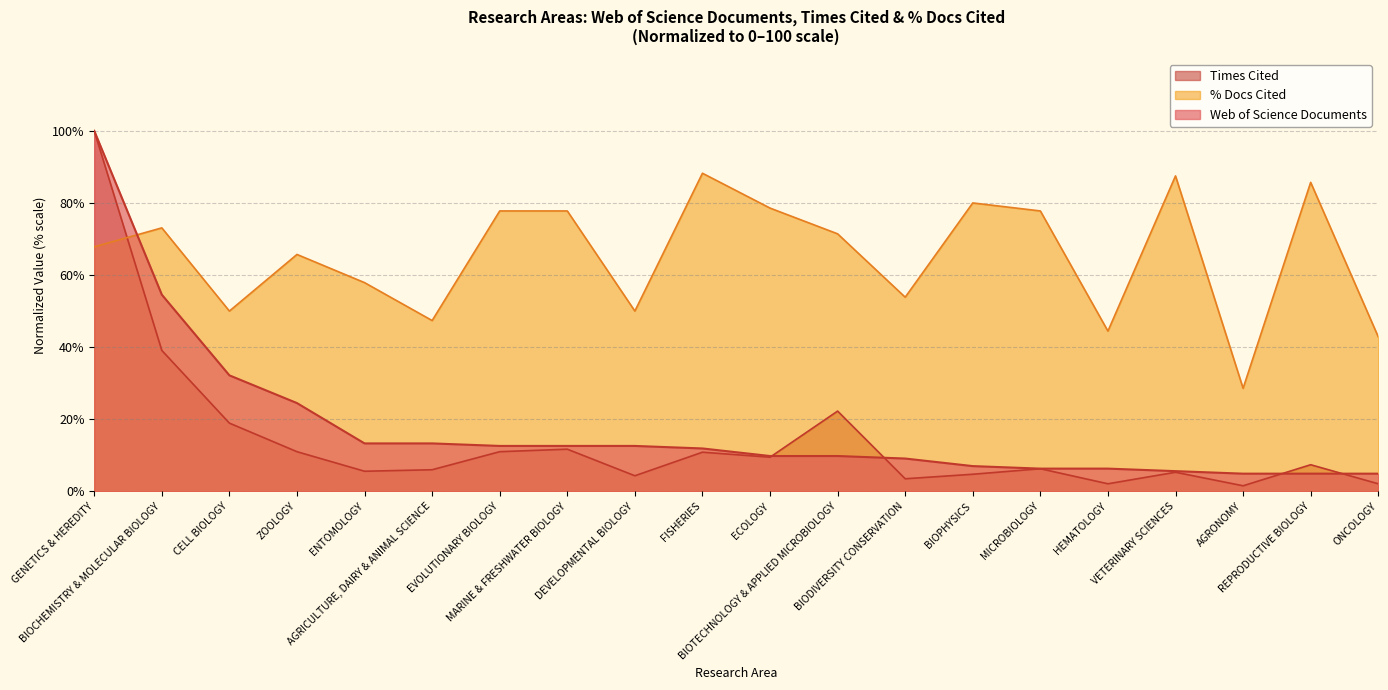

At how many categories does at least one series exceed 59?

12